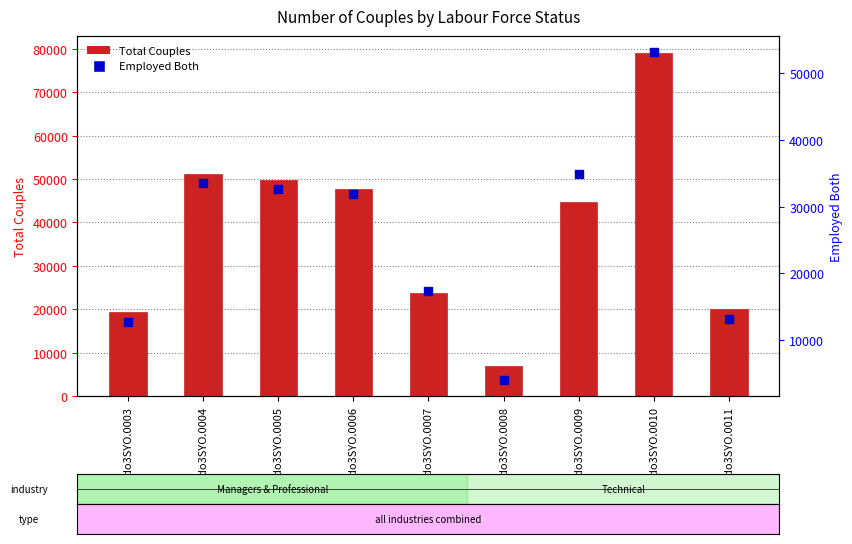

Which series has the widest spread of Y values?

Total Couples